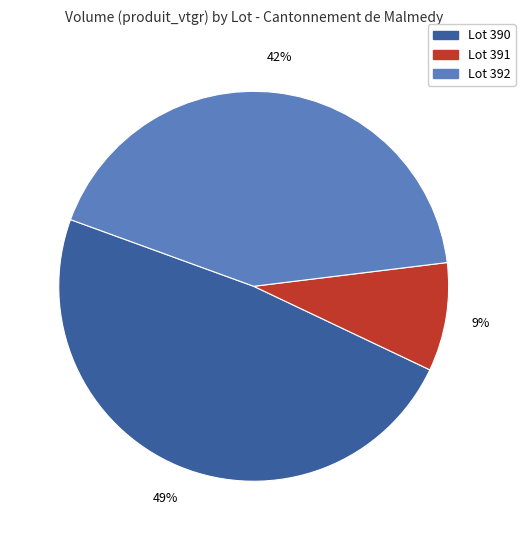

How many slices are in this pie chart?

3